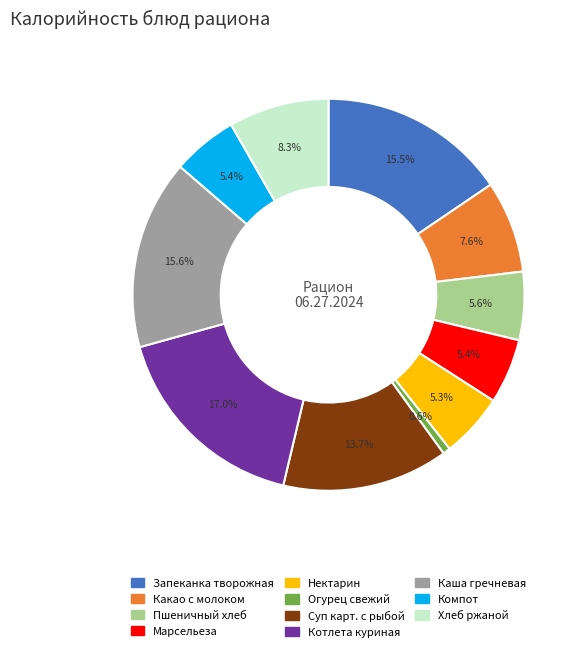

Count the number of slices in the pie.

11